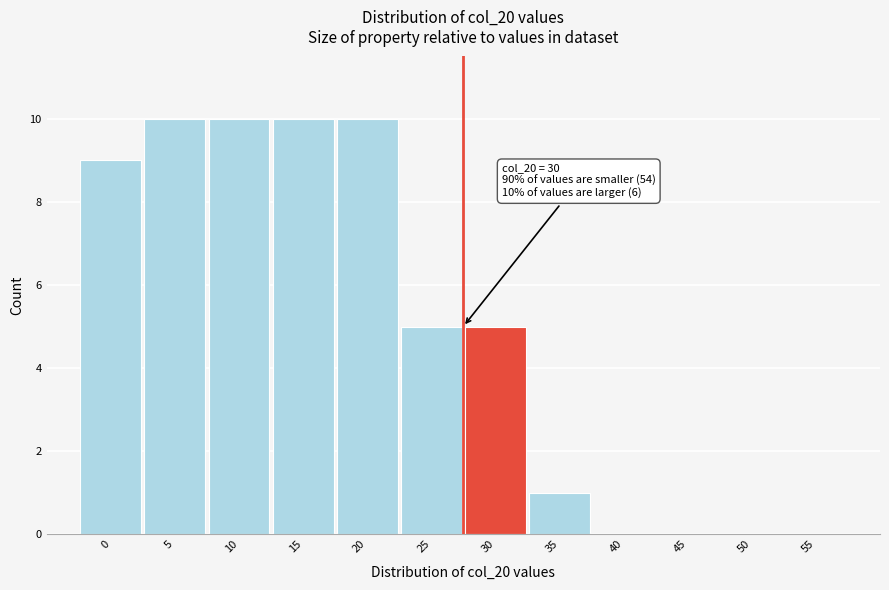

Reading right to left, extract all data points from this chart.

55=0	50=0	45=0	40=0	35=1	30=5	25=5	20=10	15=10	10=10	5=10	0=9